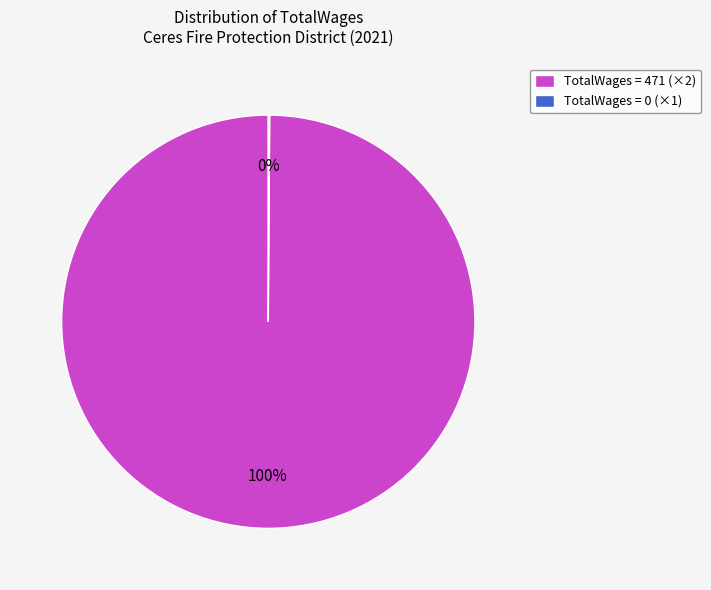

What is the largest slice in the pie chart?

TotalWages = 471 (×2)